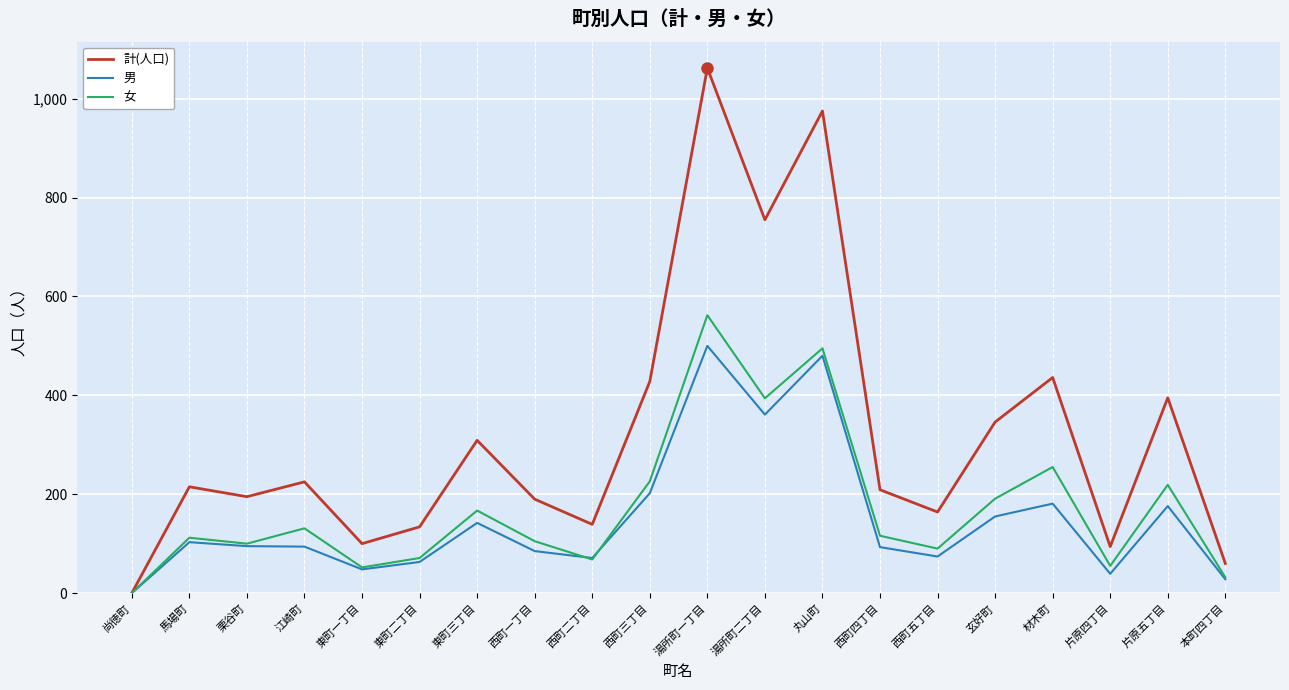

Rank the series by their maximum value, from lowest to highest.

男, 女, 計(人口)